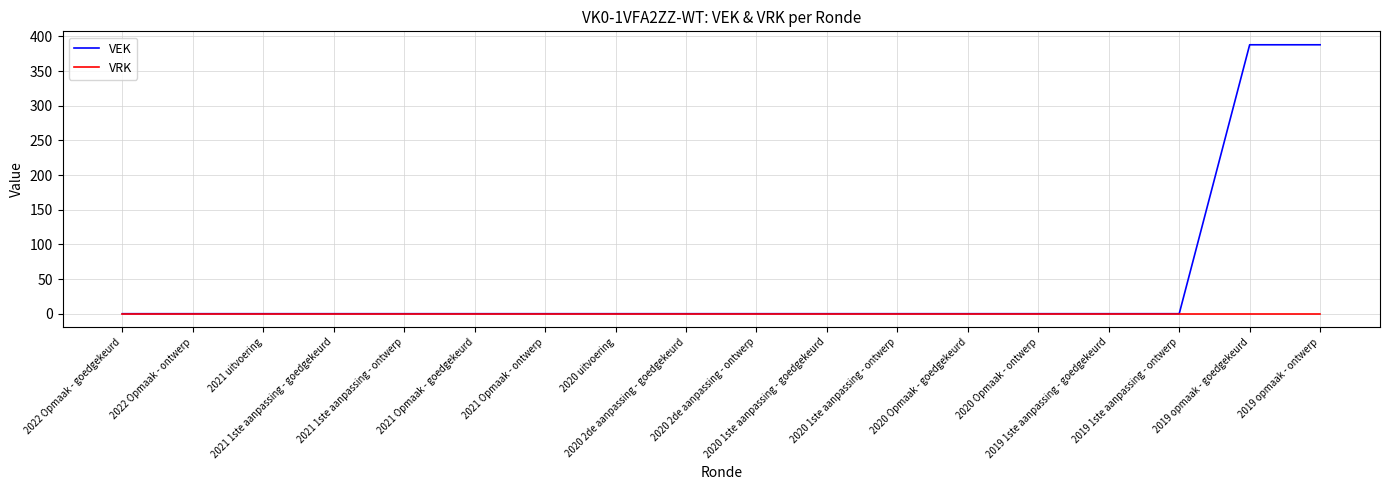

Which series has the largest range (max minus min)?

VEK